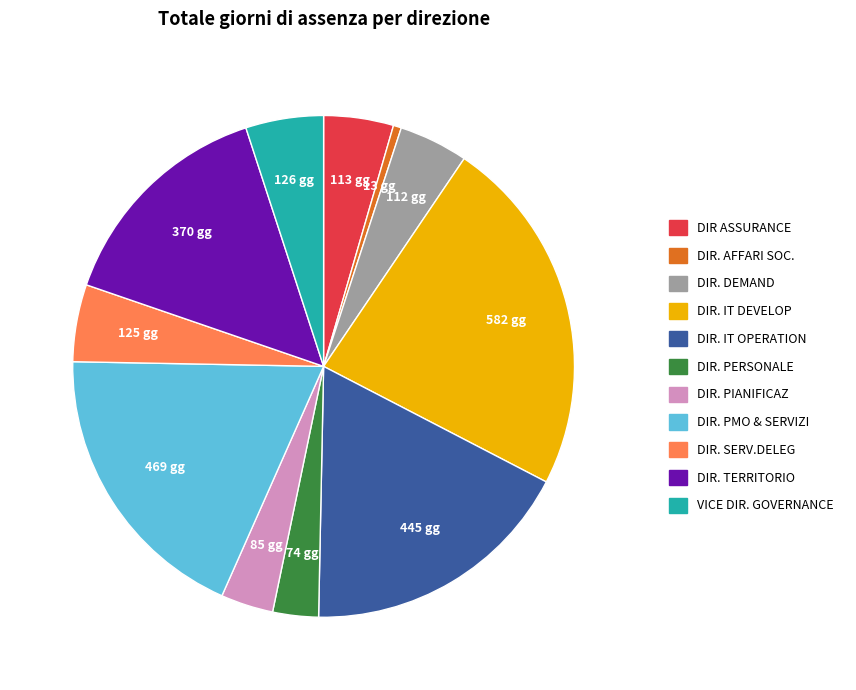

How many slices are in this pie chart?

11